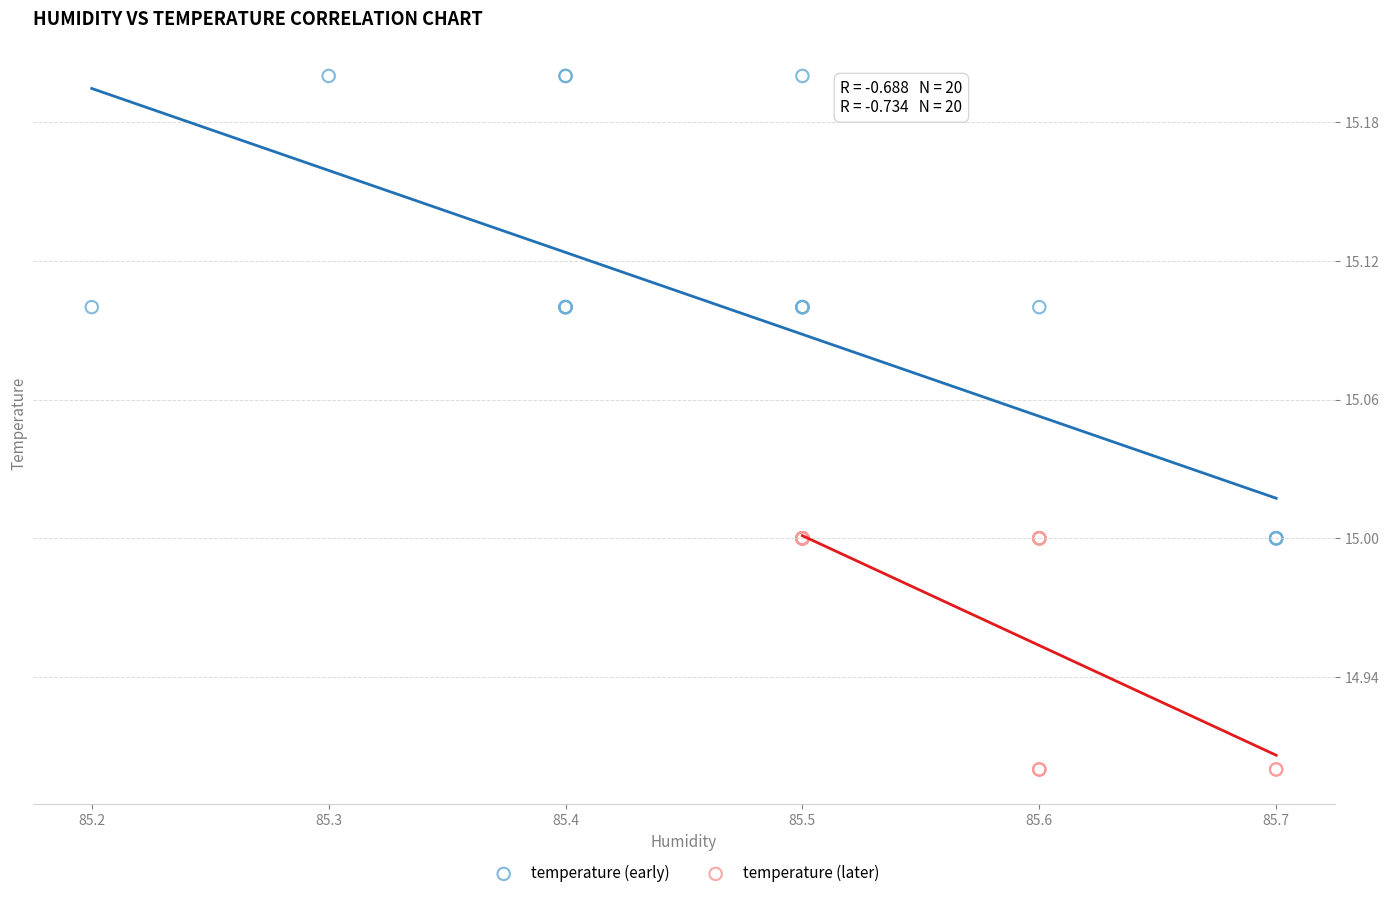

Which series contains the highest Y value?

temperature (early)